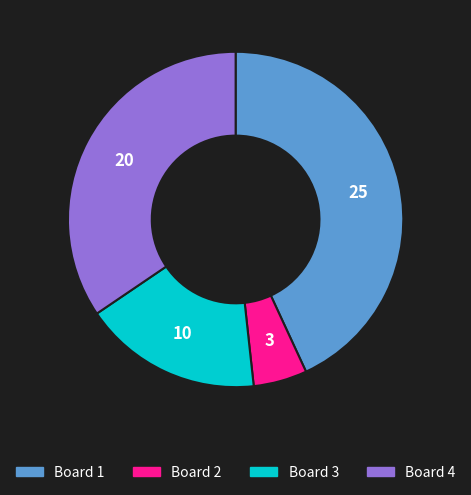

Count the number of slices in the pie.

4